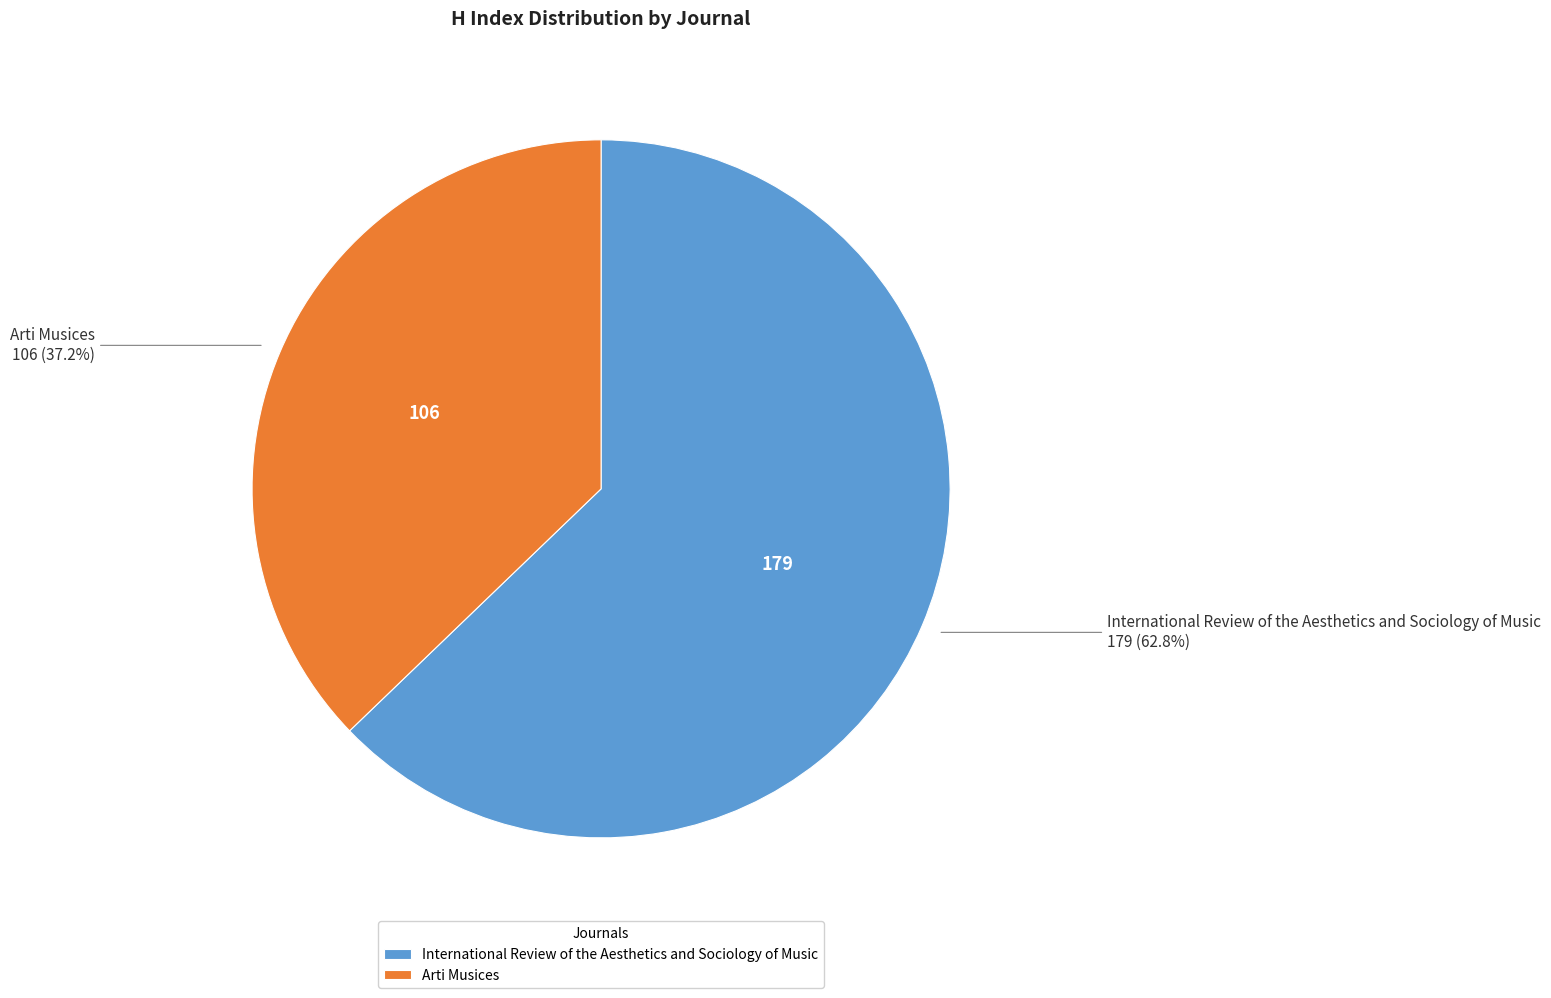

To the nearest percent, what is the combined percentage of Arti Musices and International Review of the Aesthetics and Sociology of Music?

100%